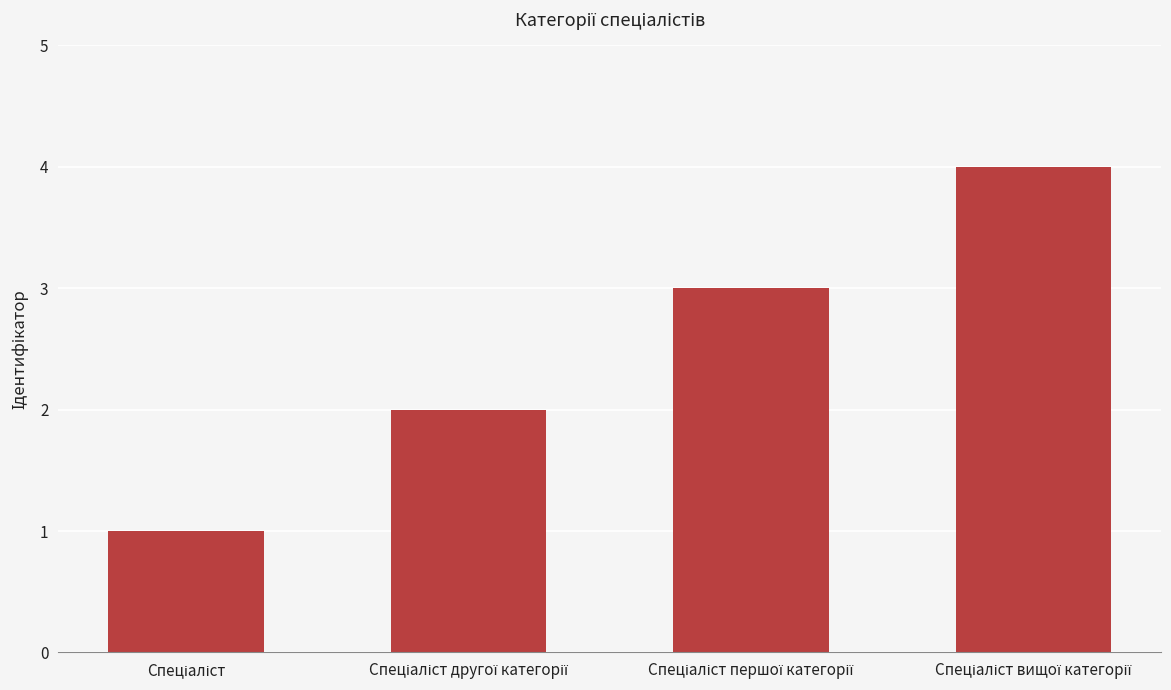

What is the greatest value displayed?

4